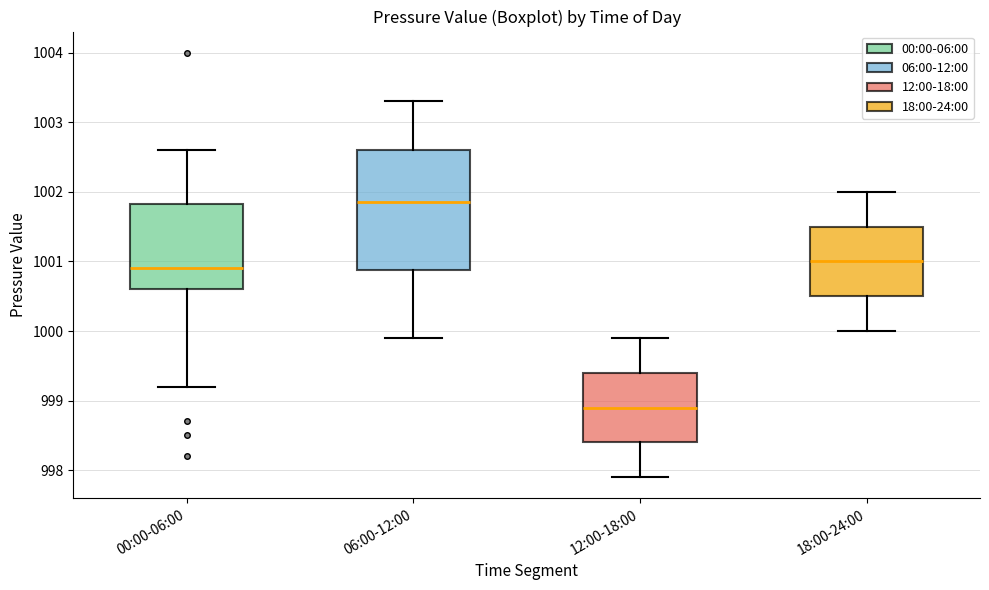

Which box's median line is the lowest?

12:00-18:00